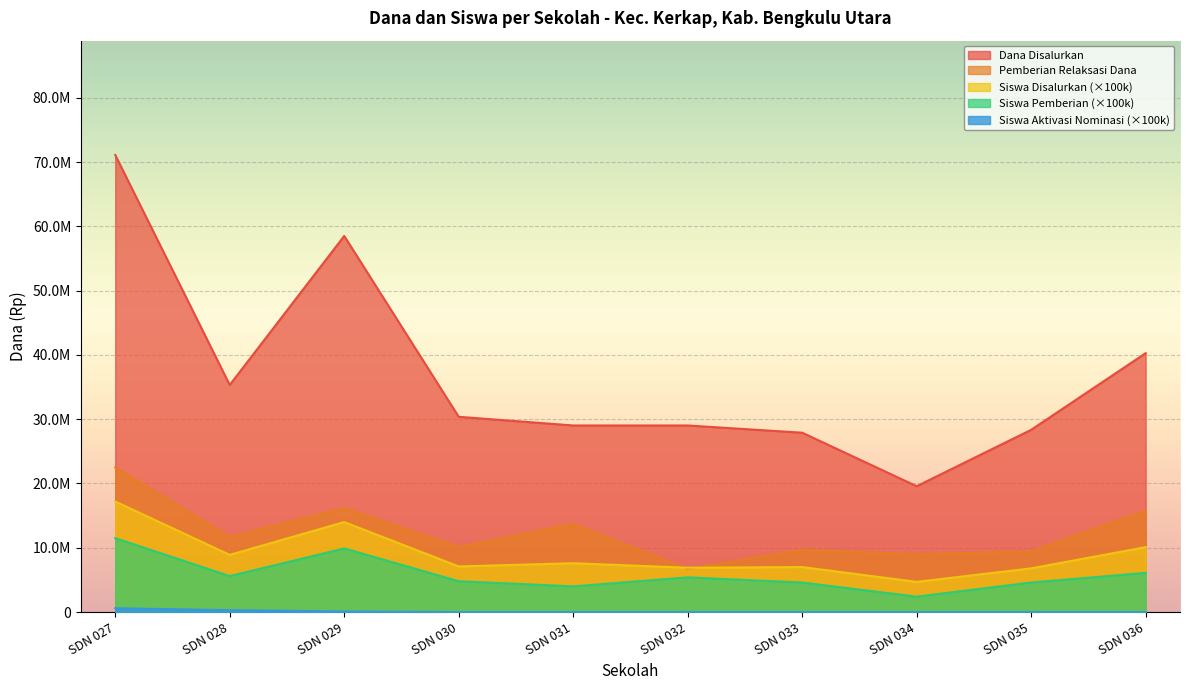

The Pemberian Relaksasi Dana series shows 23619622 at SDN 031. True or false?

False